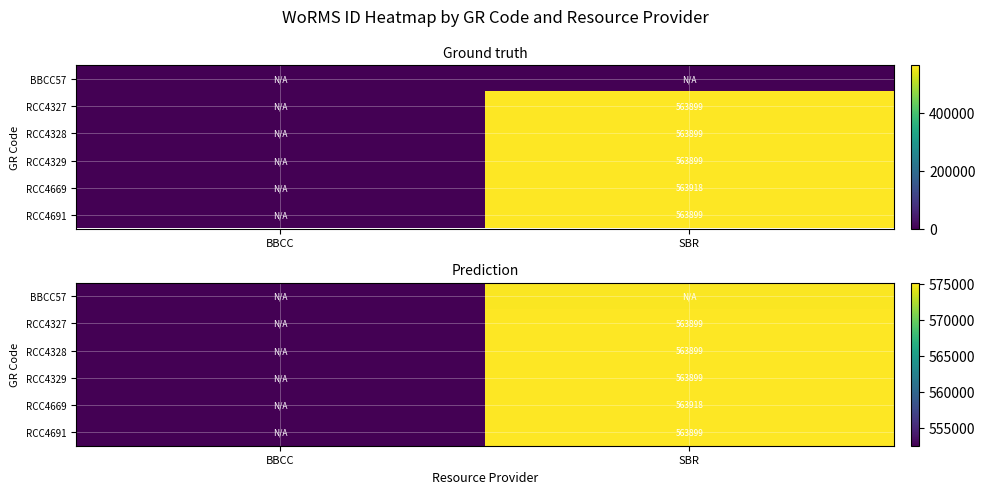

Which series has the largest total across all categories?

RCC4669